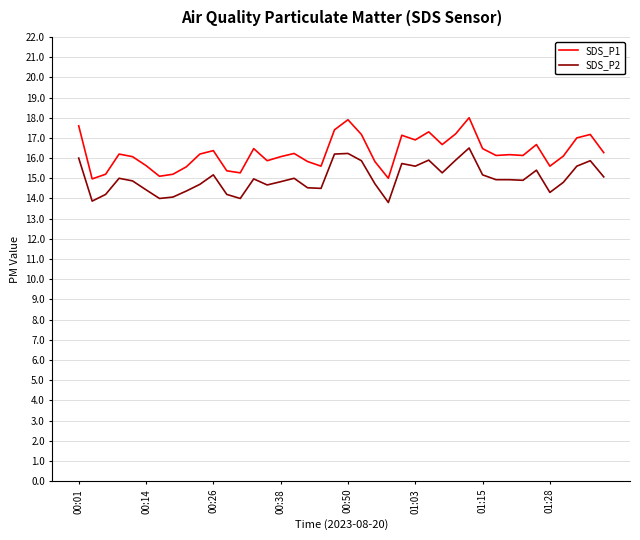

How many categories are shown in the chart?

40